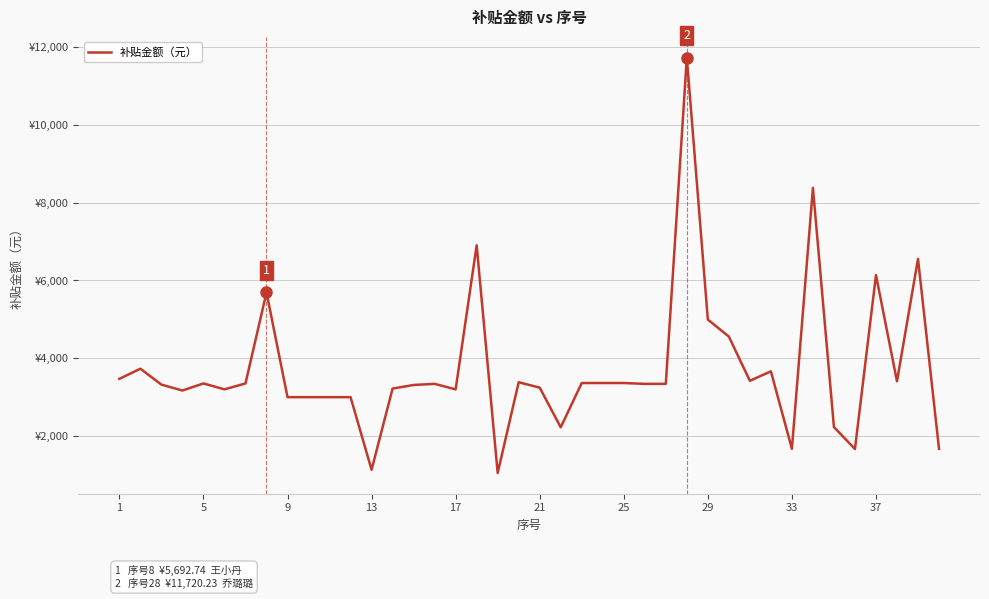

What is the difference between the maximum and minimum values?

10661.2